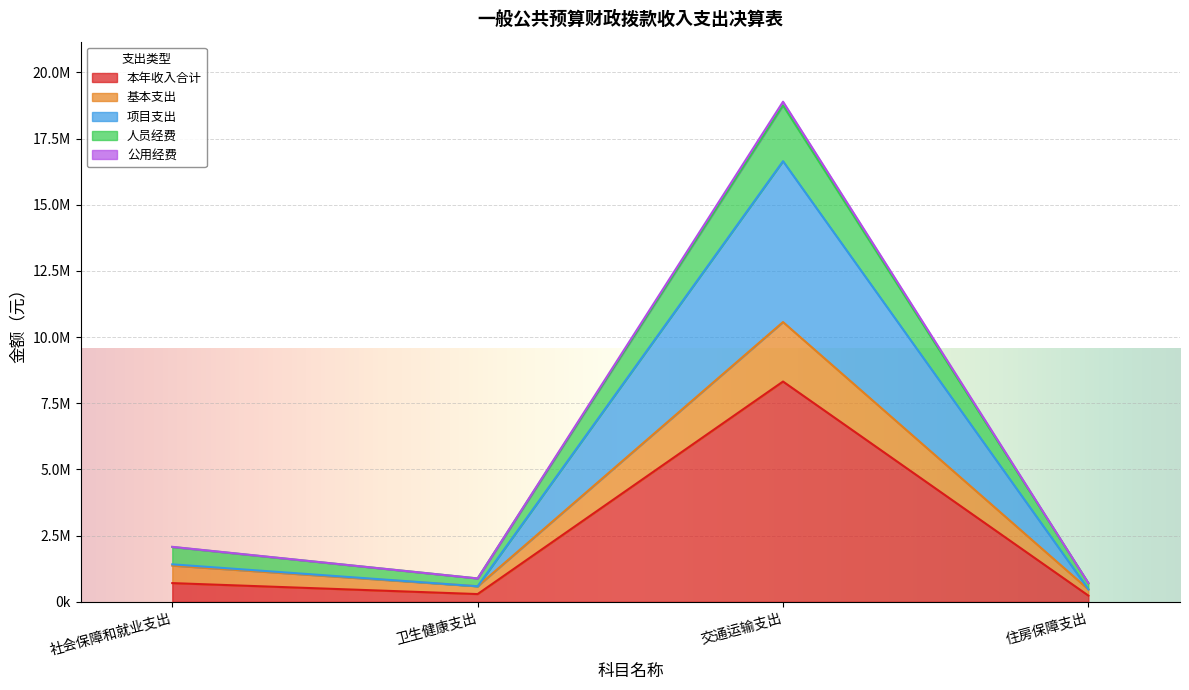

Does the chart display data point markers on the line(s)?

No